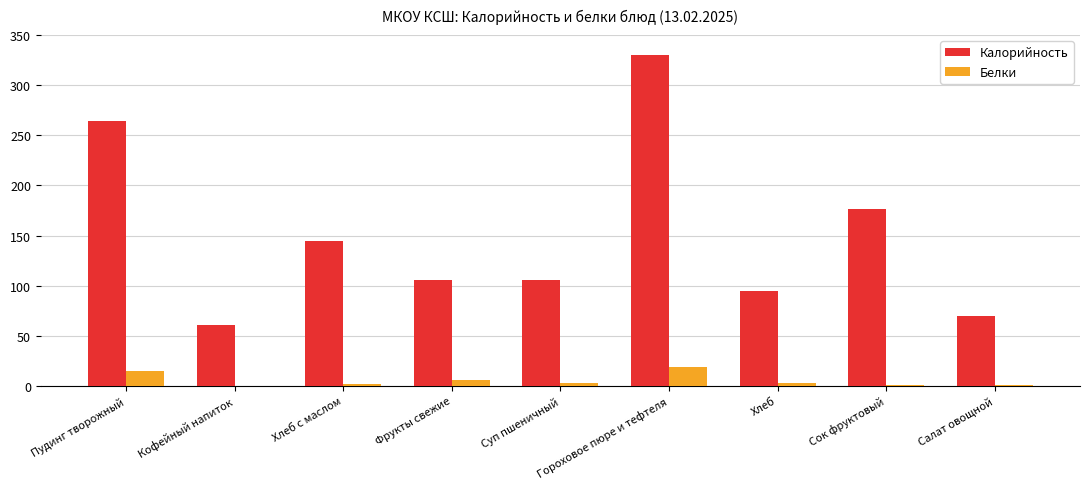

Count the number of data series in this chart.

2